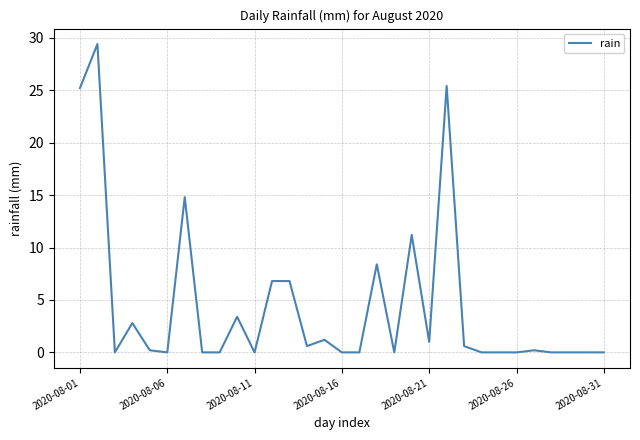

What is the difference between the maximum and minimum values?

29.4